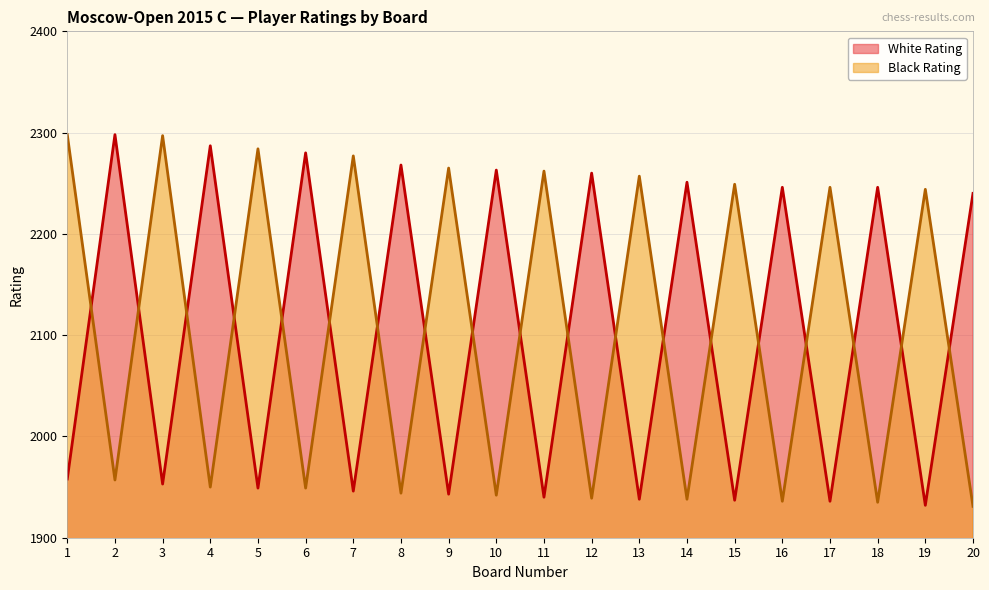

What is the difference between the maximum and minimum values in the Black Rating series?

367